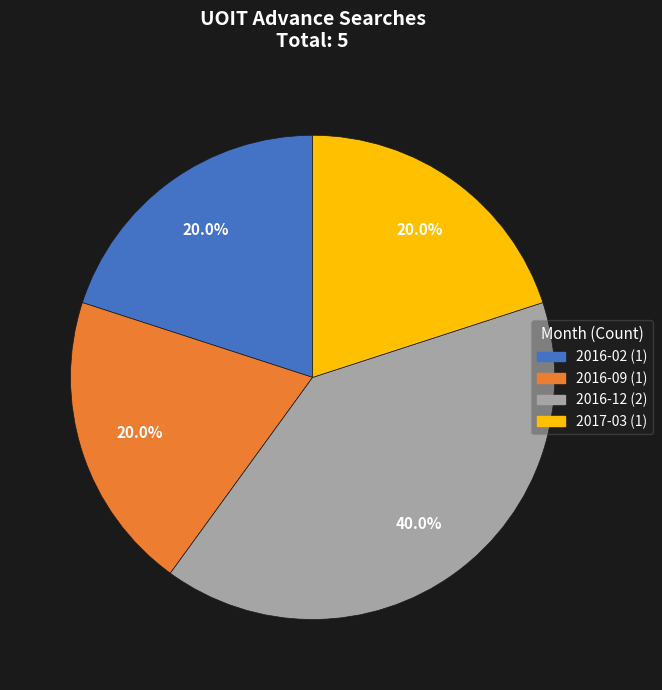

How many segments does this pie chart have?

4